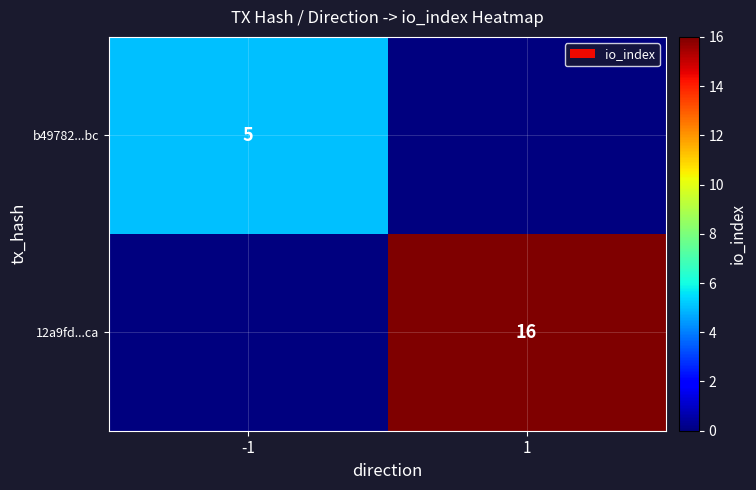

Is it true that b49782...bc equals 2 at -1?

False